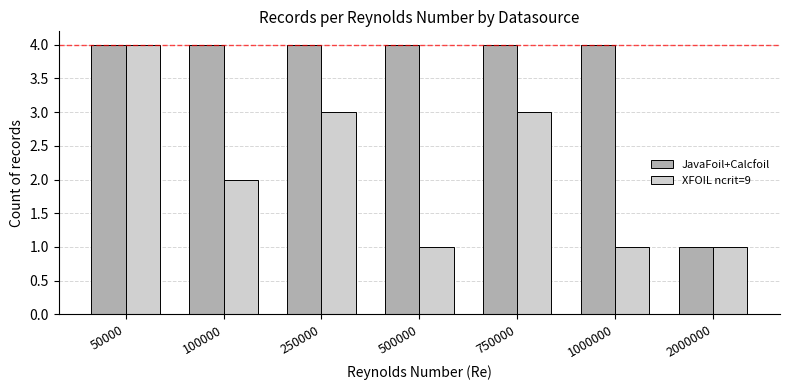

Reading left to right, list all the values displayed in this chart.

JavaFoil+Calcfoil: 50000=4	100000=4	250000=4	500000=4	750000=4	1000000=4	2000000=1
XFOIL ncrit=9: 50000=4	100000=2	250000=3	500000=1	750000=3	1000000=1	2000000=1